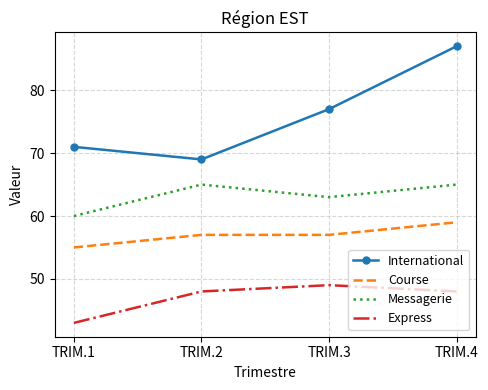

What is the difference between the maximum and minimum values in the International series?

18